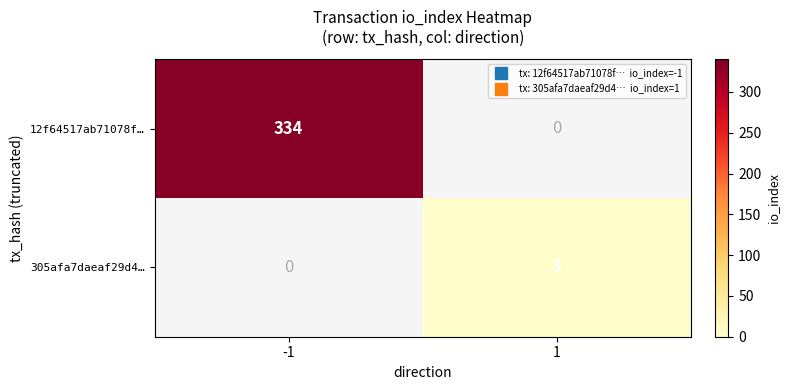

How many values in 305afa7daeaf29d4… are above zero?

1